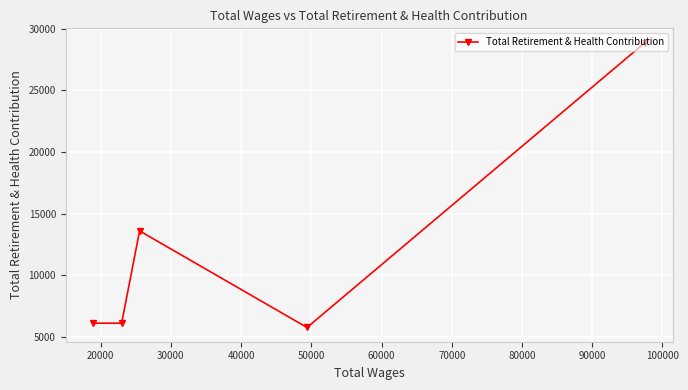

What is the greatest value displayed?

28881